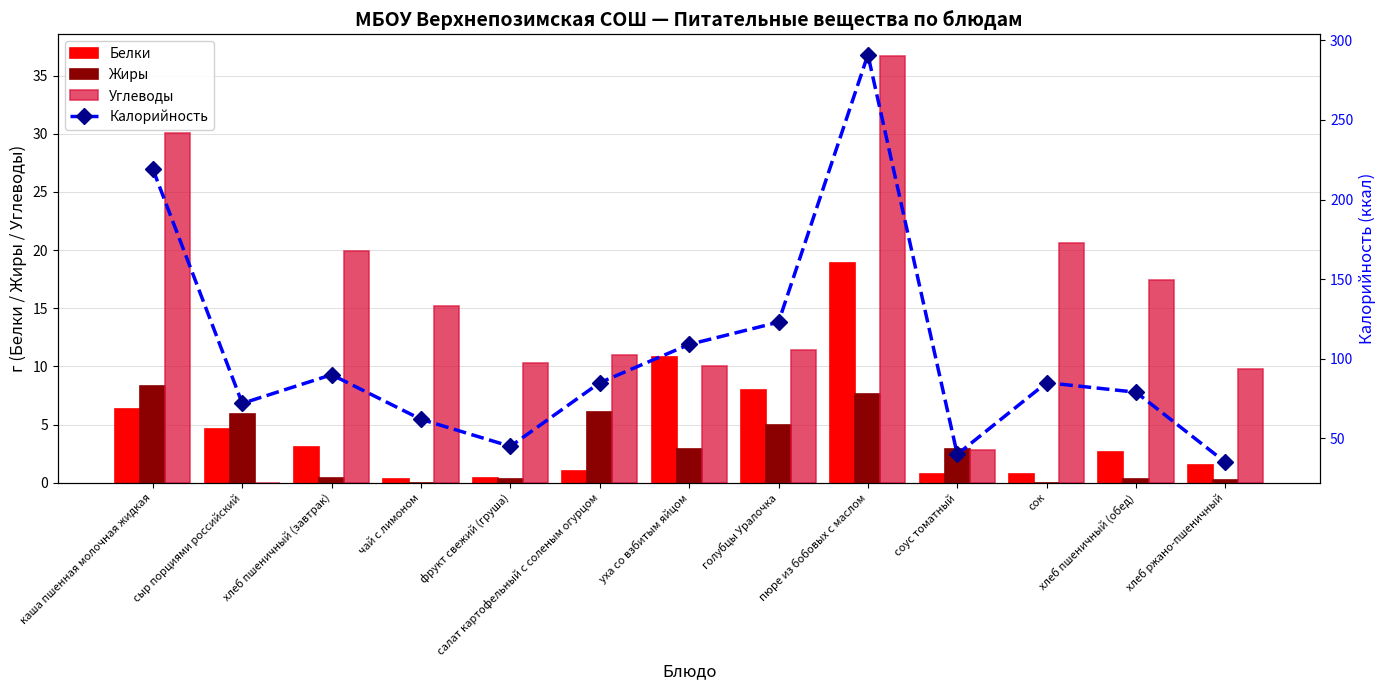

Reading left to right, list all the values displayed in this chart.

Белки: каша пшенная молочная жидкая=6.3	сыр порциями российский=4.6	хлеб пшеничный (завтрак)=3.0	чай с лимоном=0.3	фрукт свежий (груша)=0.4	салат картофельный с соленым огурцом=1.0	уха со взбитым яйцом=10.8	голубцы Уралочка=7.9	пюре из бобовых с маслом=18.9	соус томатный=0.8	сок=0.8	хлеб пшеничный (обед)=2.7	хлеб ржано-пшеничный=1.5
Жиры: каша пшенная молочная жидкая=8.3	сыр порциями российский=5.9	хлеб пшеничный (завтрак)=0.4	чай с лимоном=0.0	фрукт свежий (груша)=0.3	салат картофельный с соленым огурцом=6.1	уха со взбитым яйцом=2.9	голубцы Уралочка=5.0	пюре из бобовых с маслом=7.7	соус томатный=2.9	сок=0.0	хлеб пшеничный (обед)=0.3	хлеб ржано-пшеничный=0.2
Углеводы: каша пшенная молочная жидкая=30.1	сыр порциями российский=0.0	хлеб пшеничный (завтрак)=19.9	чай с лимоном=15.2	фрукт свежий (груша)=10.3	салат картофельный с соленым огурцом=11.0	уха со взбитым яйцом=10.0	голубцы Уралочка=11.4	пюре из бобовых с маслом=36.7	соус томатный=2.8	сок=20.6	хлеб пшеничный (обед)=17.4	хлеб ржано-пшеничный=9.8
Калорийность: каша пшенная молочная жидкая=219.0	сыр порциями российский=72.0	хлеб пшеничный (завтрак)=90.0	чай с лимоном=62.0	фрукт свежий (груша)=45.0	салат картофельный с соленым огурцом=85.0	уха со взбитым яйцом=109.0	голубцы Уралочка=123.0	пюре из бобовых с маслом=291.0	соус томатный=40.0	сок=85.0	хлеб пшеничный (обед)=79.0	хлеб ржано-пшеничный=35.0